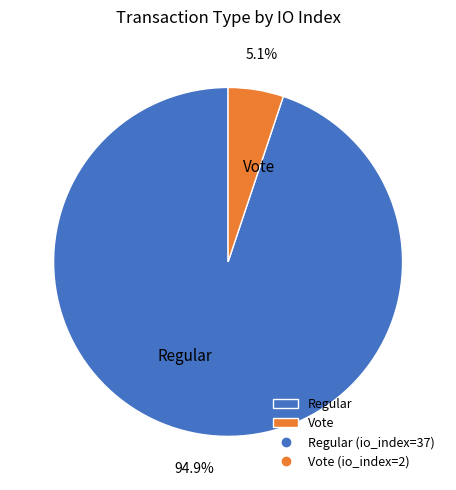

To the nearest percent, what percentage of the pie is Vote?

5%